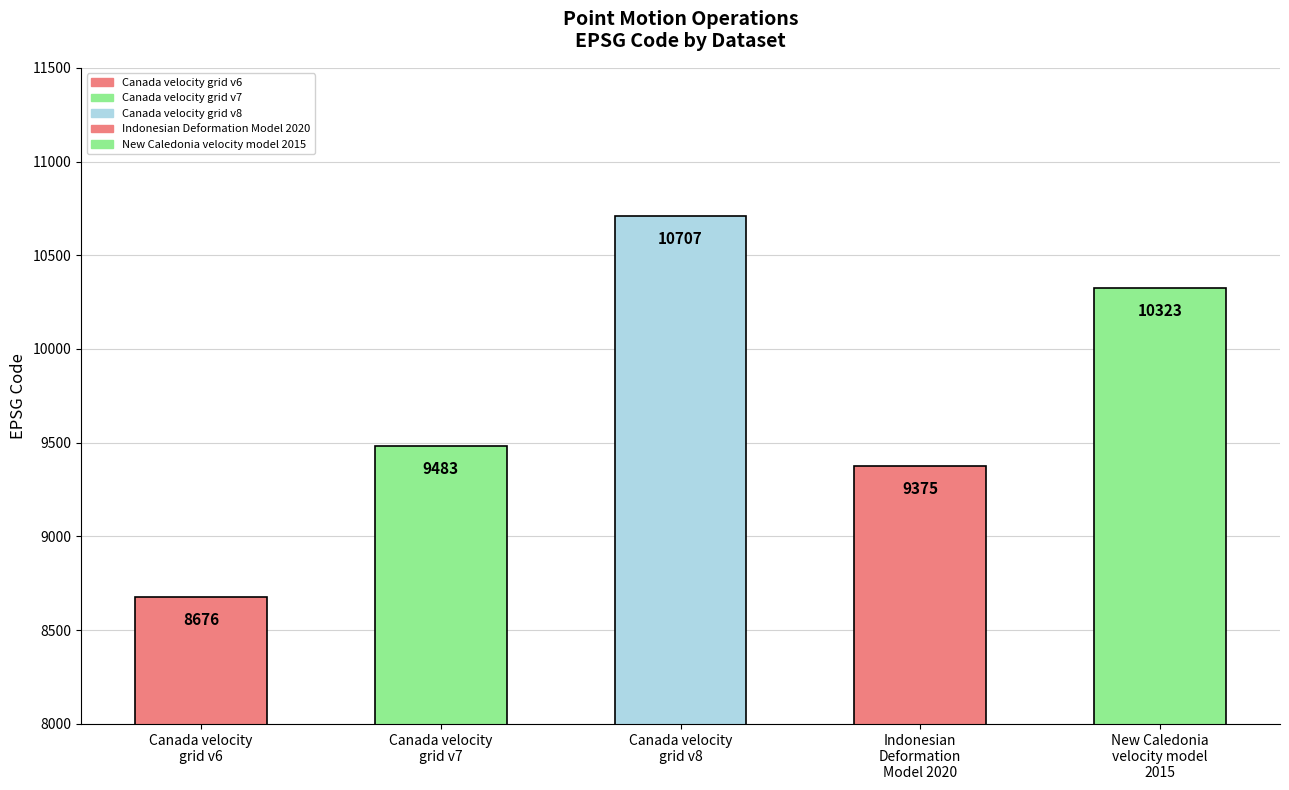

Reading right to left, what are all the values shown in this chart?

10323	9375	10707	9483	8676